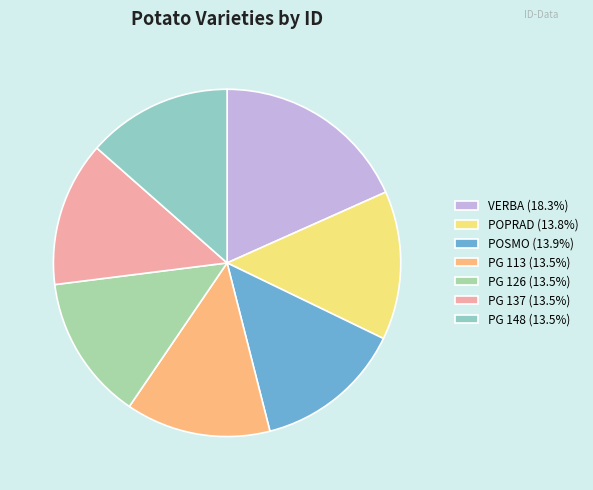

Between POSMO and PG 148, which is larger?

POSMO